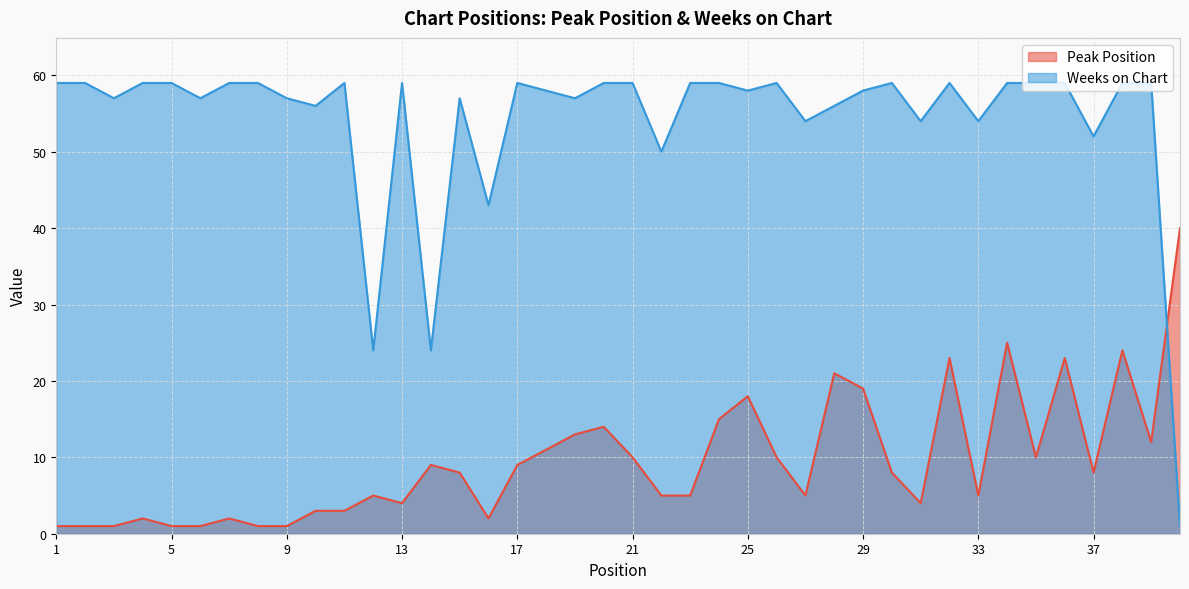

At which category does Weeks on Chart reach its first local valley?

3